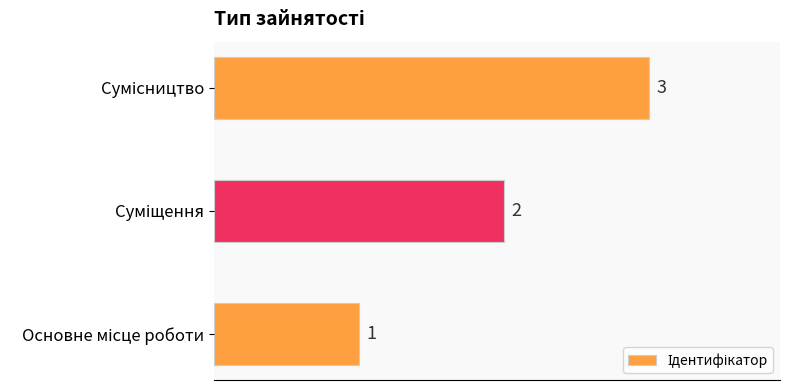

What is the average value?

2